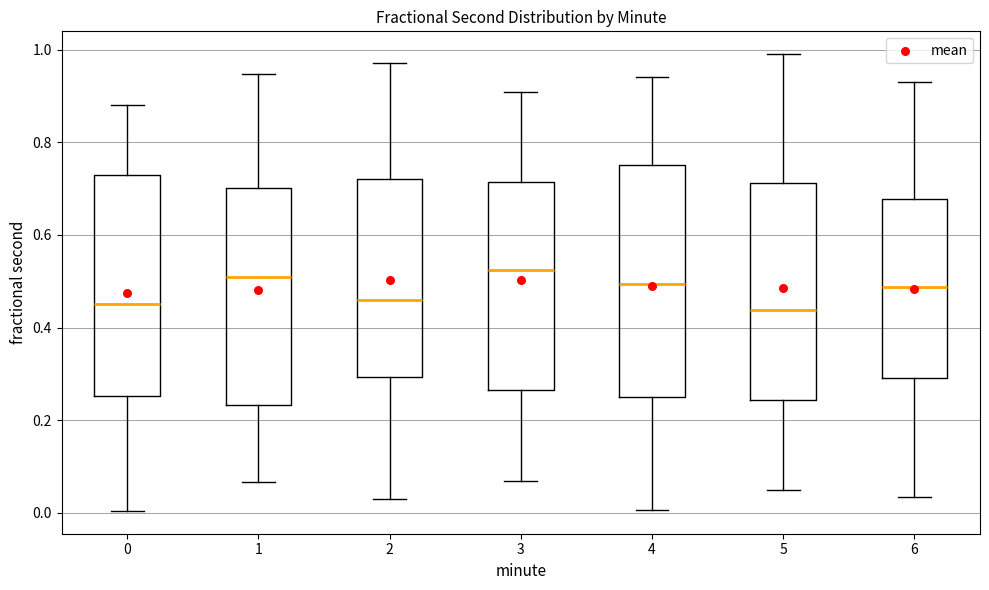

Where does the median line of the box at x = 5 sit on the y-axis? The values are not printed on the chart, so give them approximately, as read against the axis.

0.44